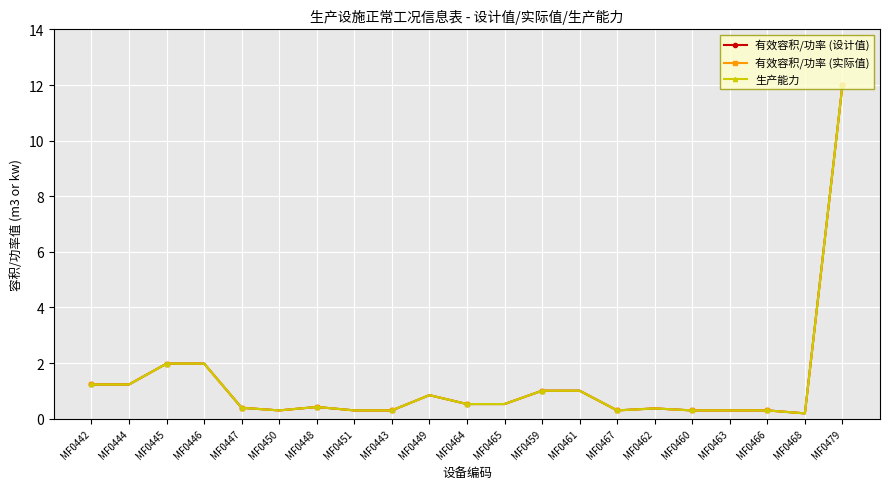

List the labels in order of 有效容积/功率 (实际值) value, largest first.

MF0479, MF0445, MF0446, MF0442, MF0444, MF0459, MF0461, MF0449, MF0464, MF0465, MF0448, MF0447, MF0462, MF0450, MF0451, MF0443, MF0467, MF0460, MF0463, MF0466, MF0468